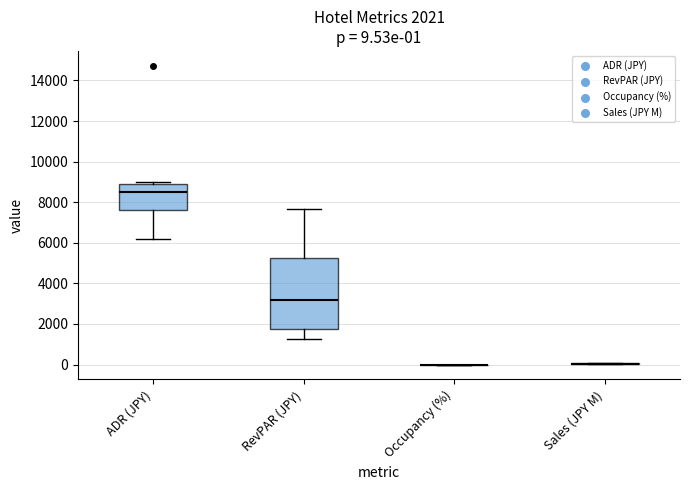

Which box is the tallest, from its lower edge to its upper edge?

RevPAR (JPY)